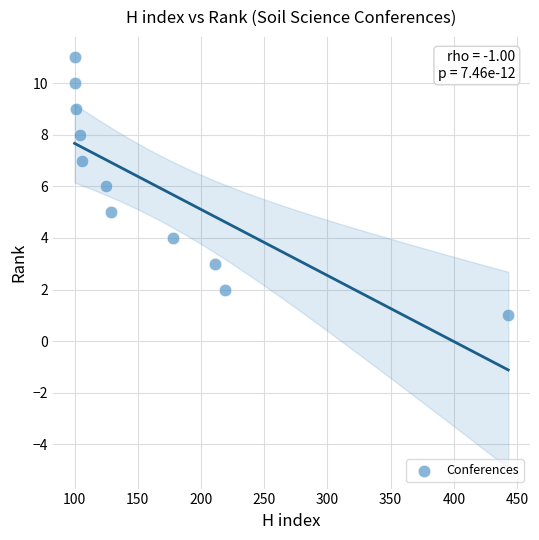

What is the average Y value?

6